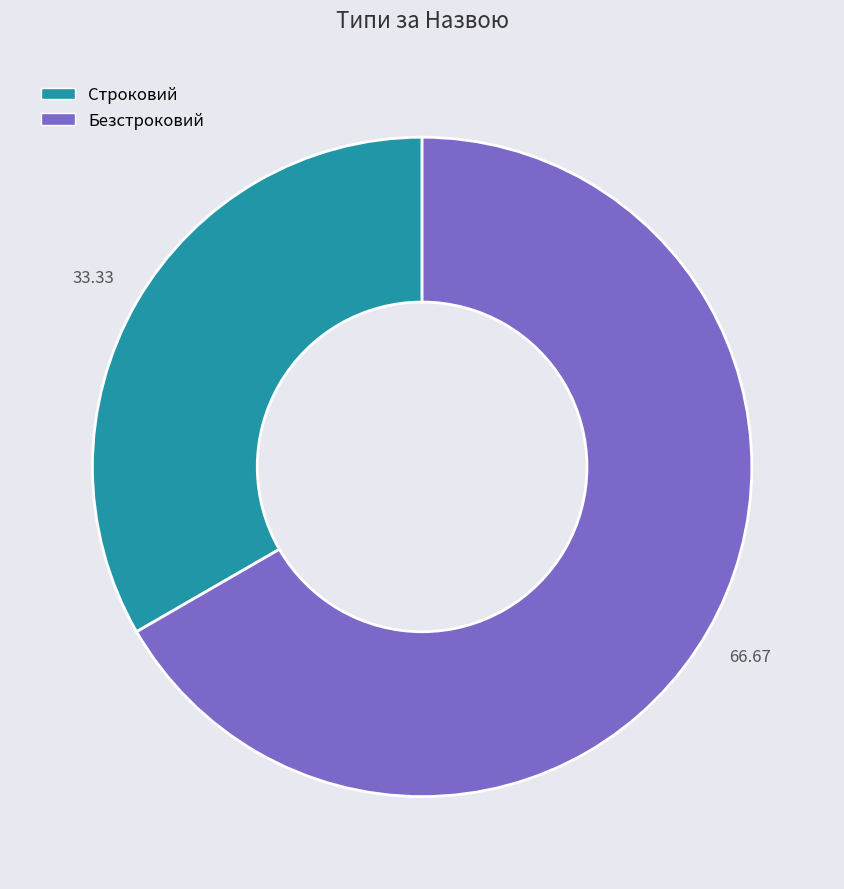

Count the number of slices in the pie.

2